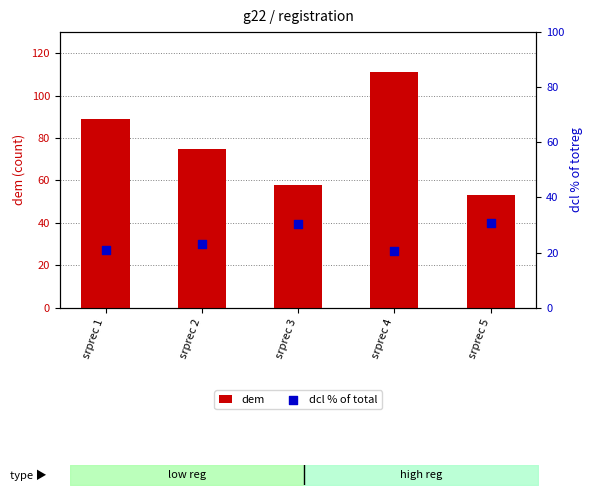

At how many categories does at least one series exceed 46?

5